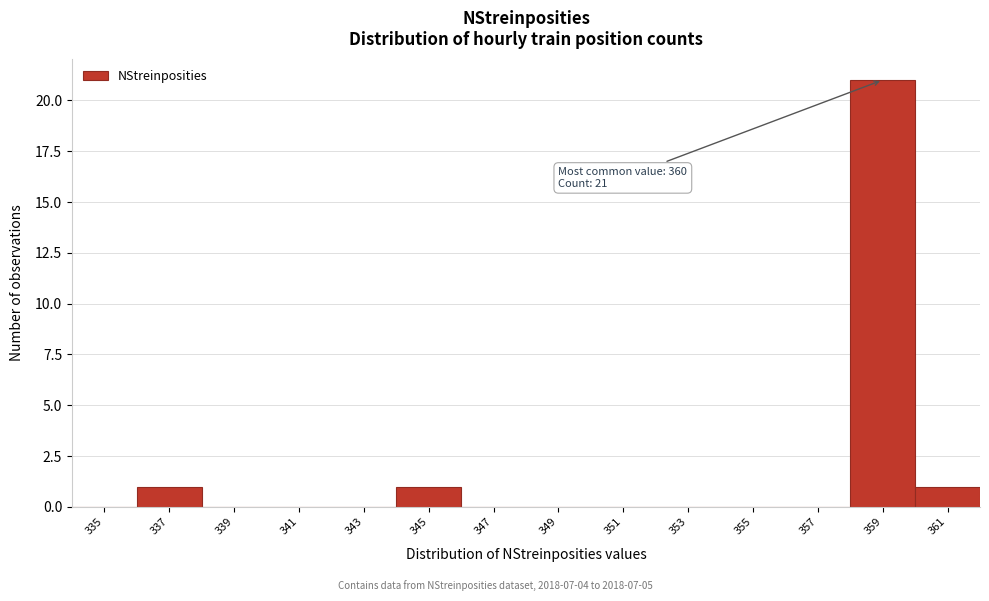

Reading left to right, extract all data points from this chart.

335=0	337=1	339=0	341=0	343=0	345=1	347=0	349=0	351=0	353=0	355=0	357=0	359=21	361=1